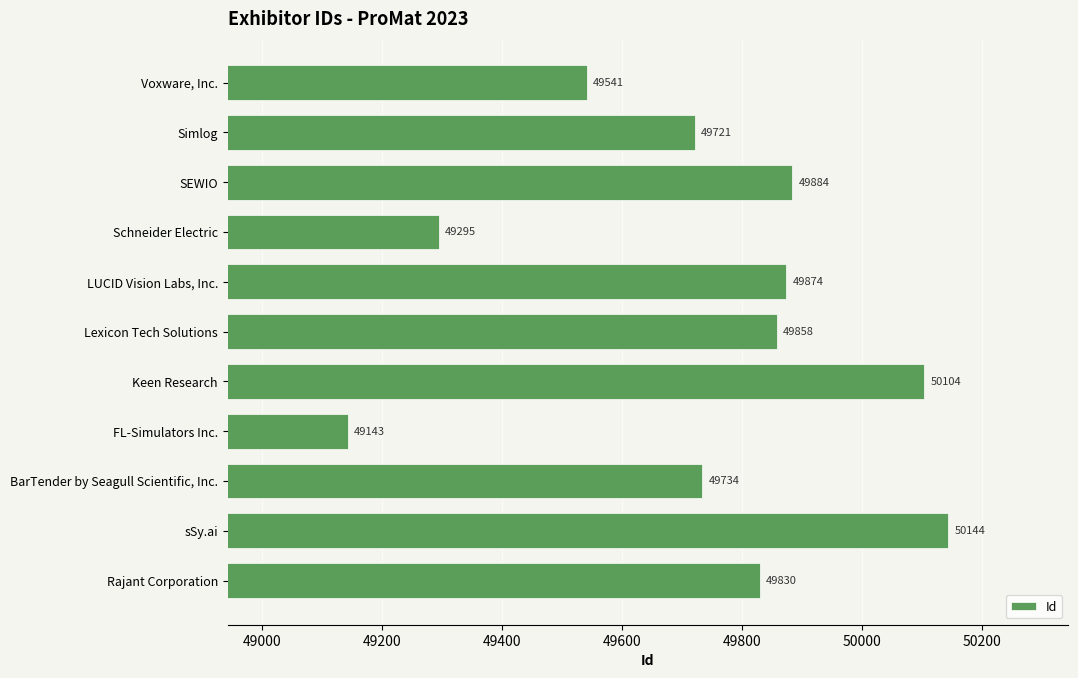

The chart shows a value of 49884 at SEWIO. True or false?

True